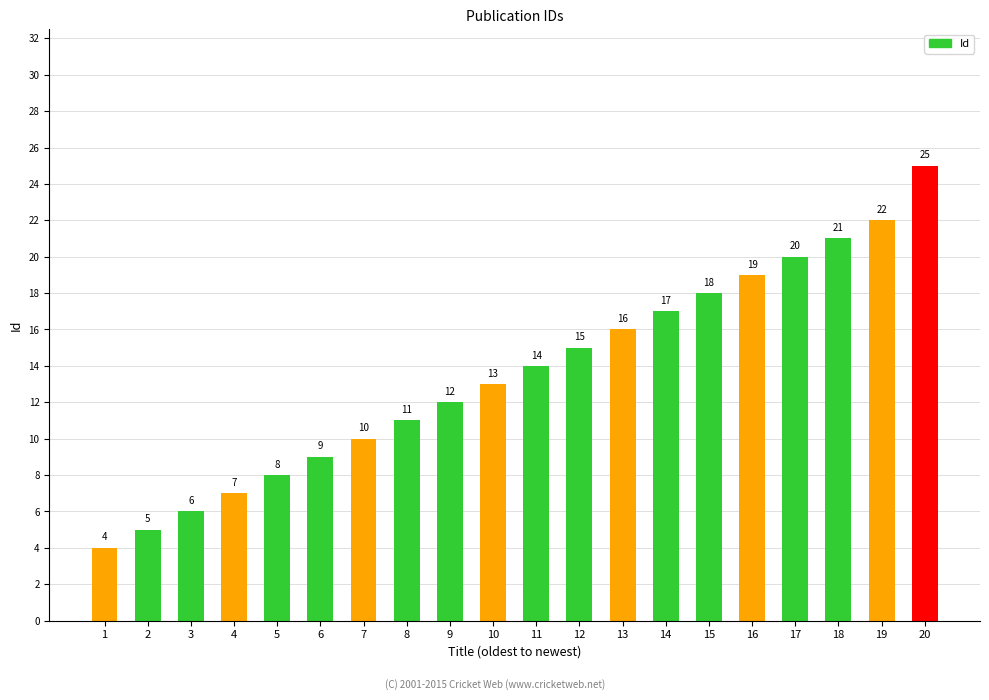

What is the minimum value shown in the chart?

4